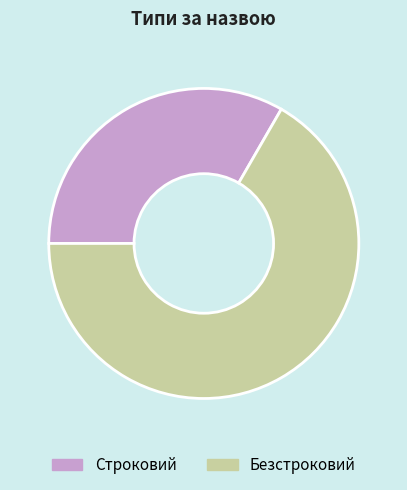

Is it true that Безстроковий is 58% of the pie?

False